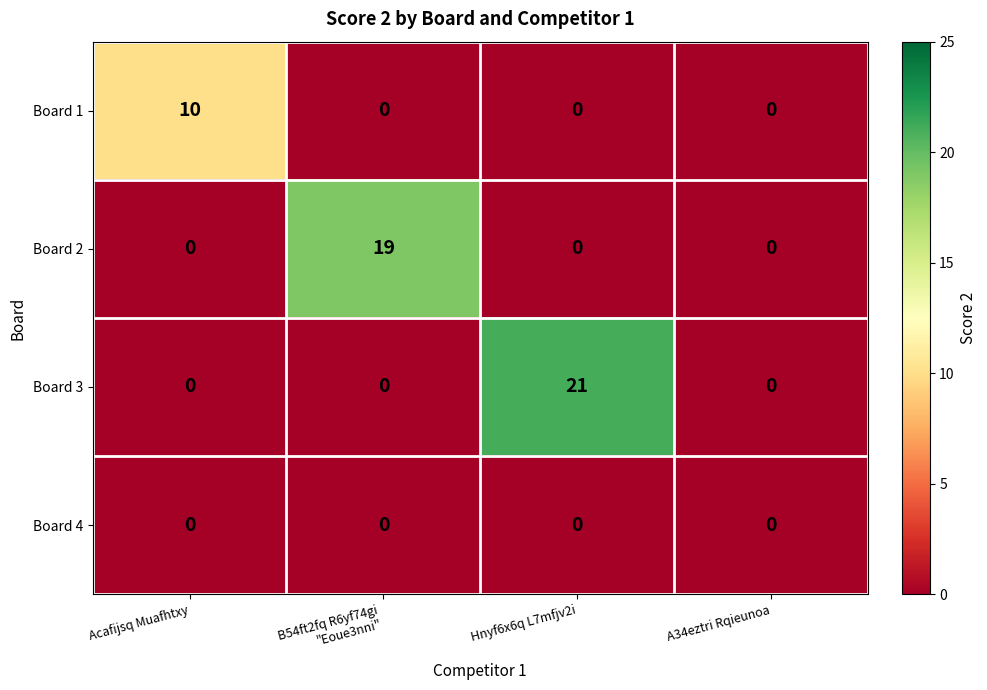

What is the difference between the highest and lowest values at Hnyf6x6q L7mfjv2i?

21